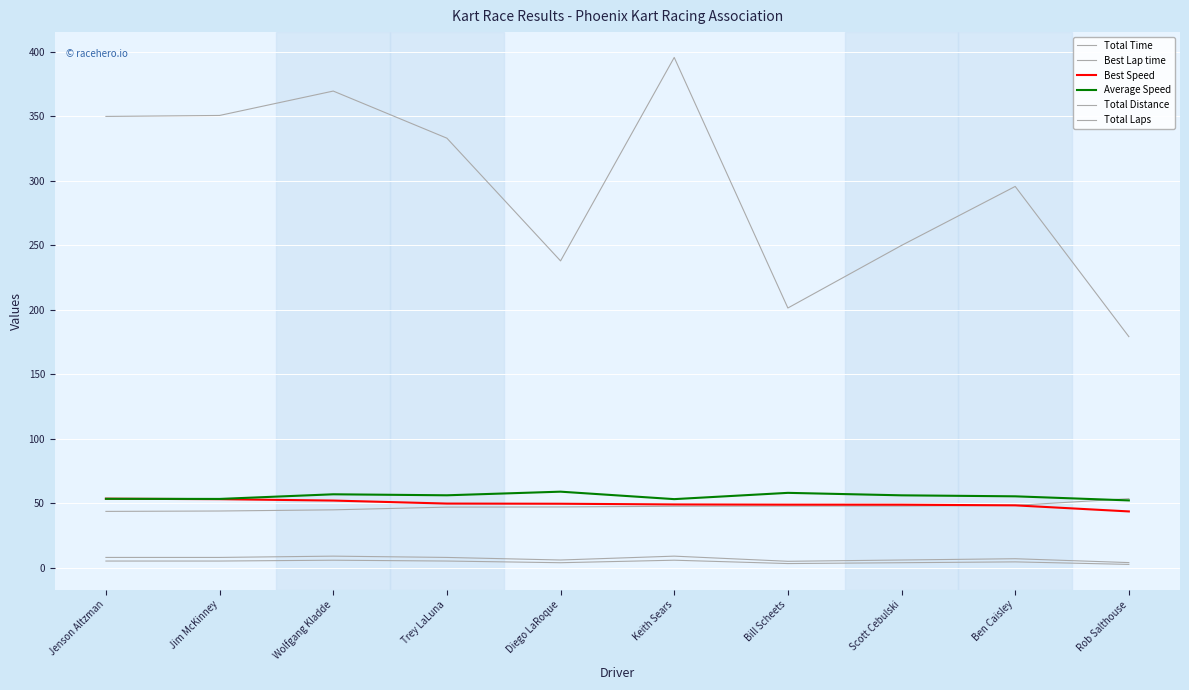

Does the chart have visible grid lines?

Yes